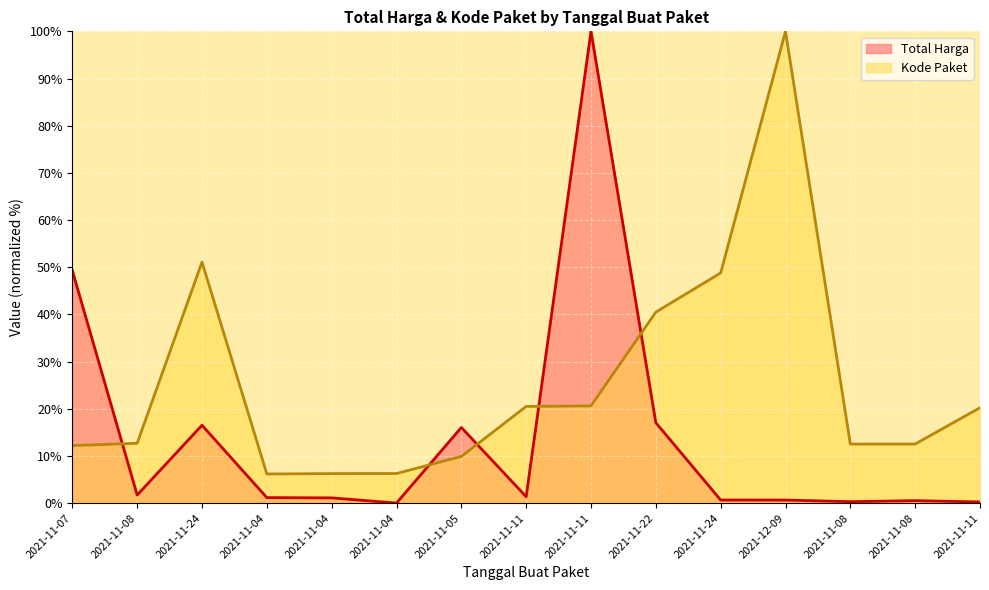

How many lines are shown in the chart?

2